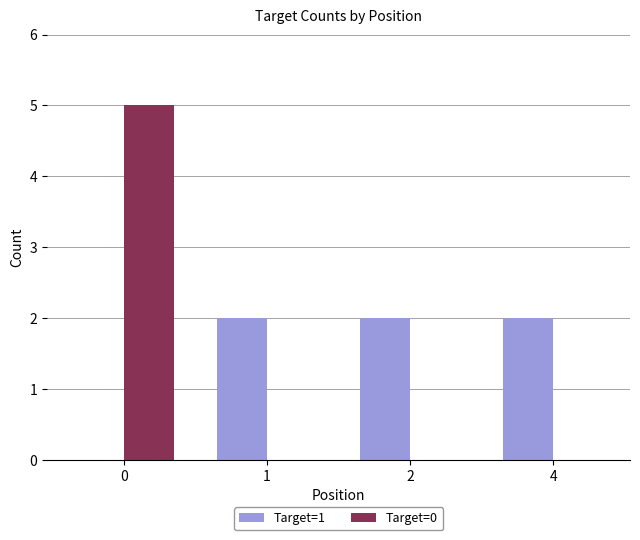

Reading left to right, extract all data points from this chart.

Target=1: 0	2	2	2
Target=0: 5	0	0	0